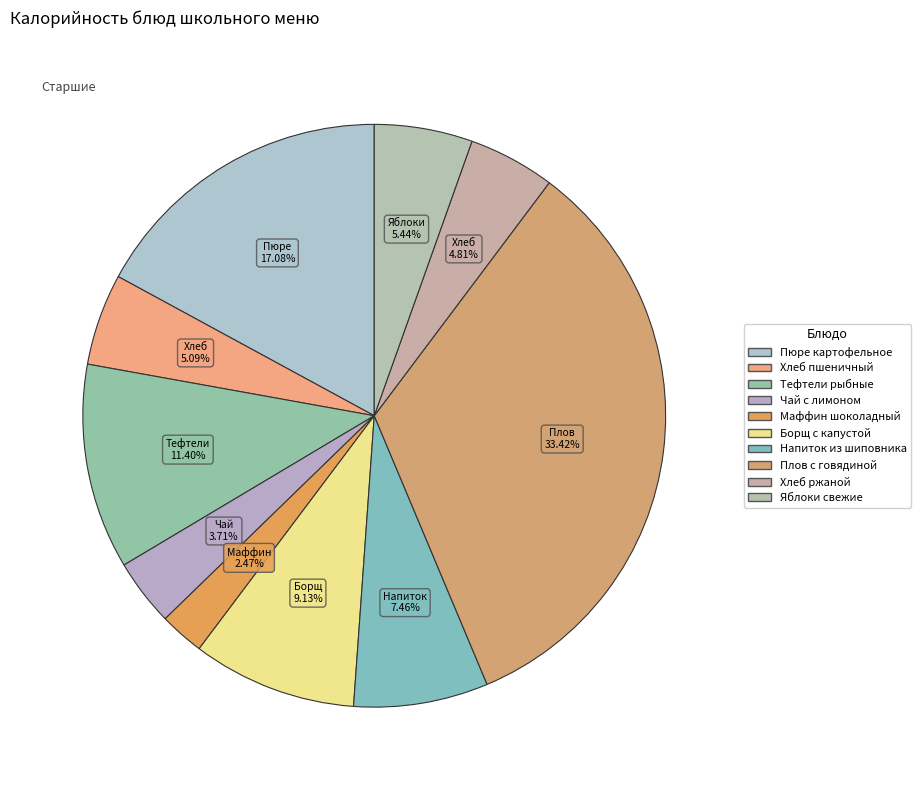

What percentage do Тефтели рыбные and Чай с лимоном together represent?

15.1%